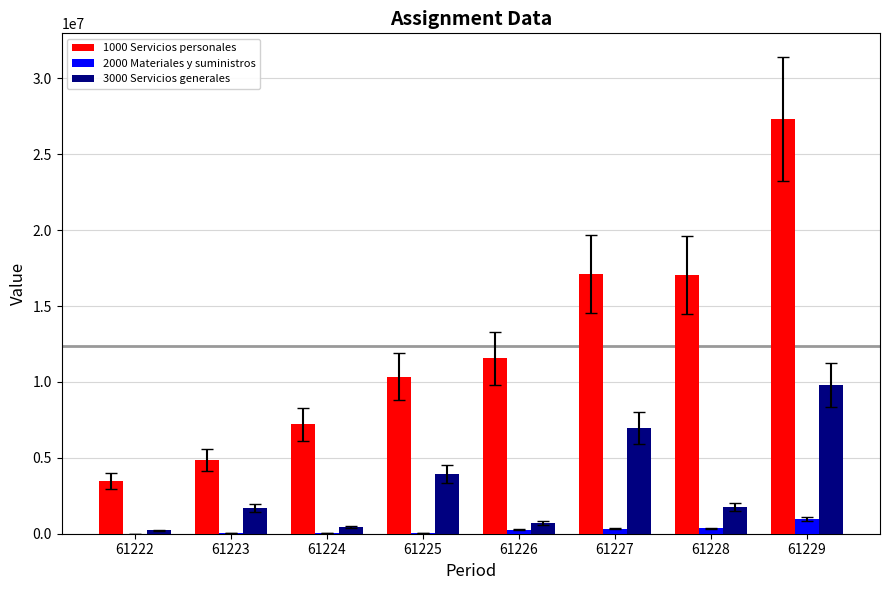

At which category is the sum across all series the highest?

61229